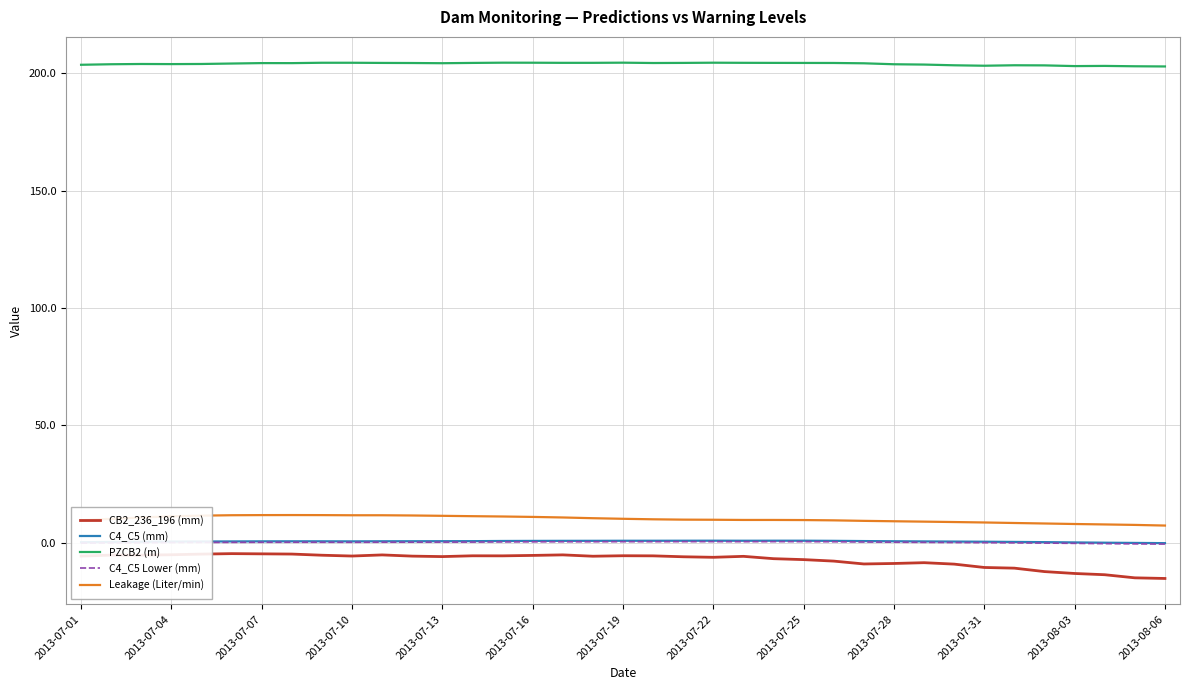

Which series has the largest total across all categories?

PZCB2 (m)